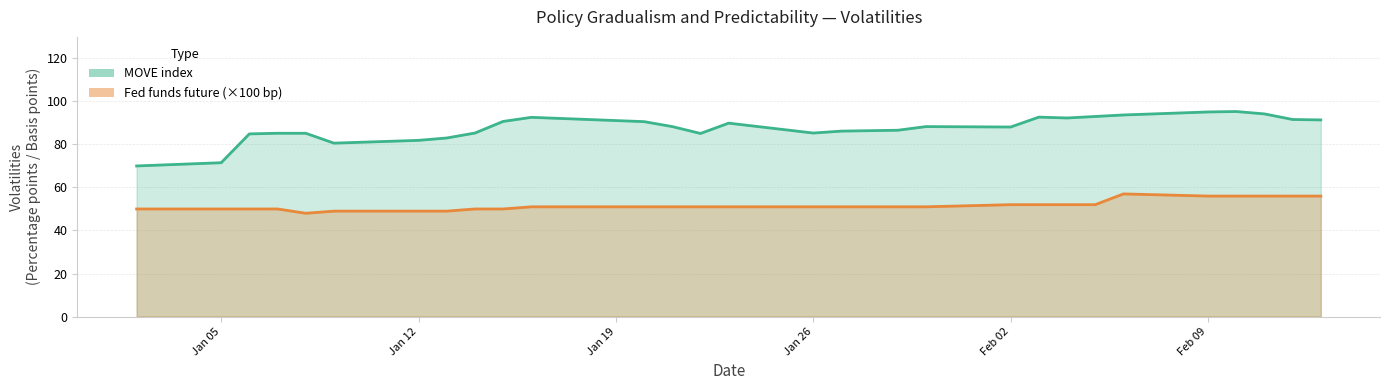

What is the difference between the highest and lowest values at Feb 02?

36.1